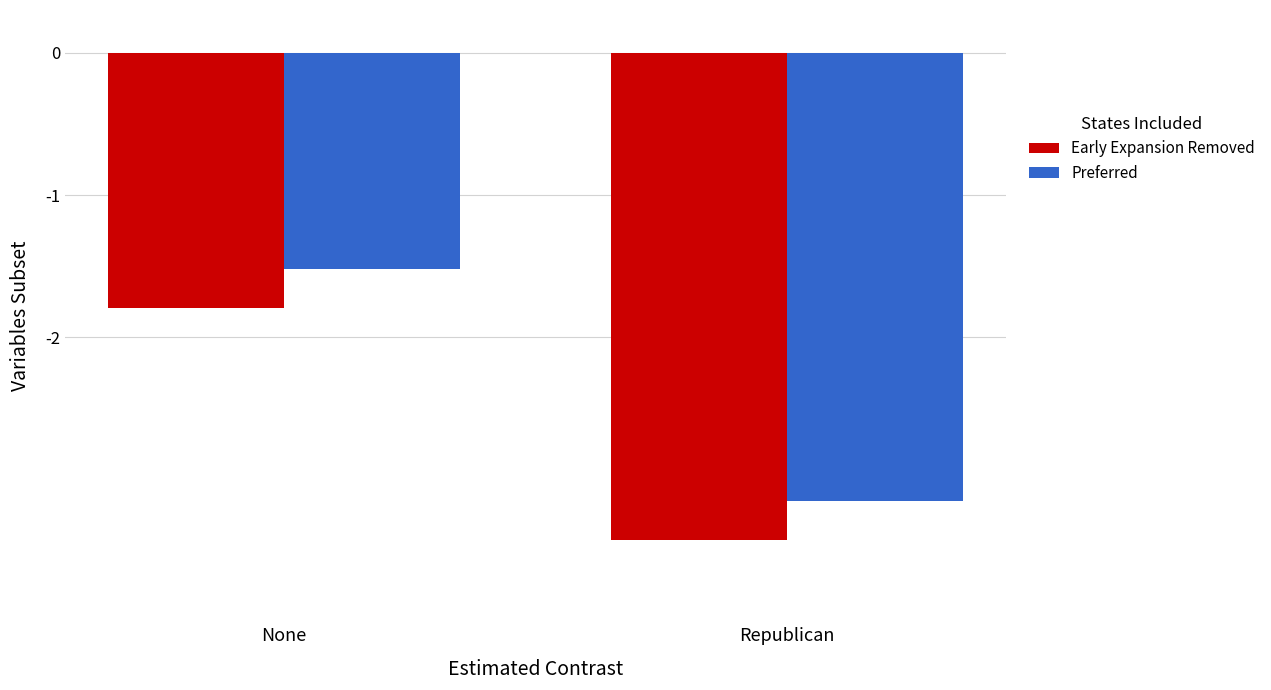

Rank the series at Republican from highest to lowest value.

Preferred, Early Expansion Removed